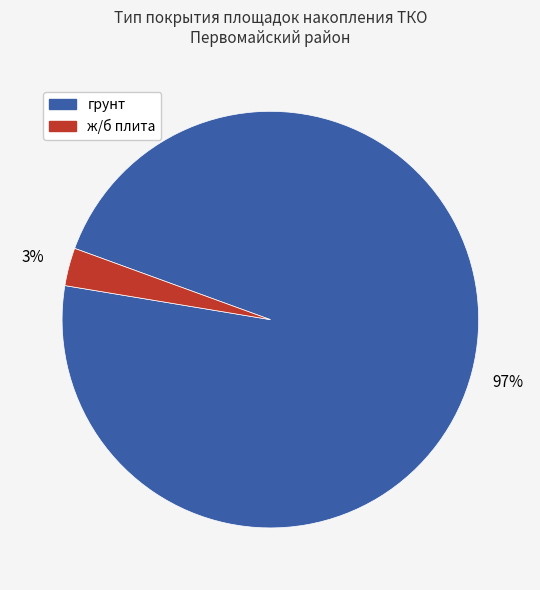

Which has a higher value, ж/б плита or грунт?

грунт